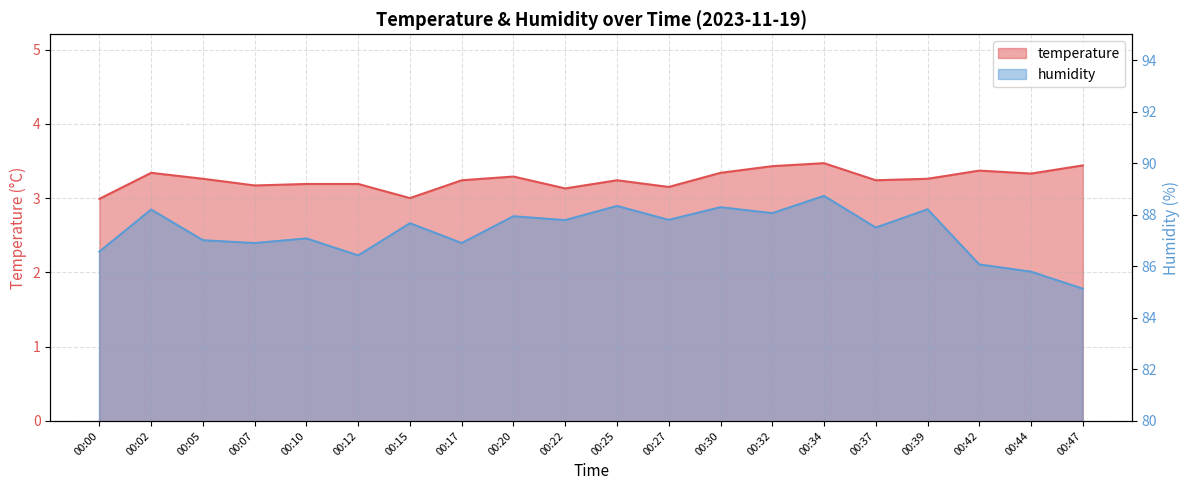

What is the spread (max minus min) of values at 00:30?

85.0